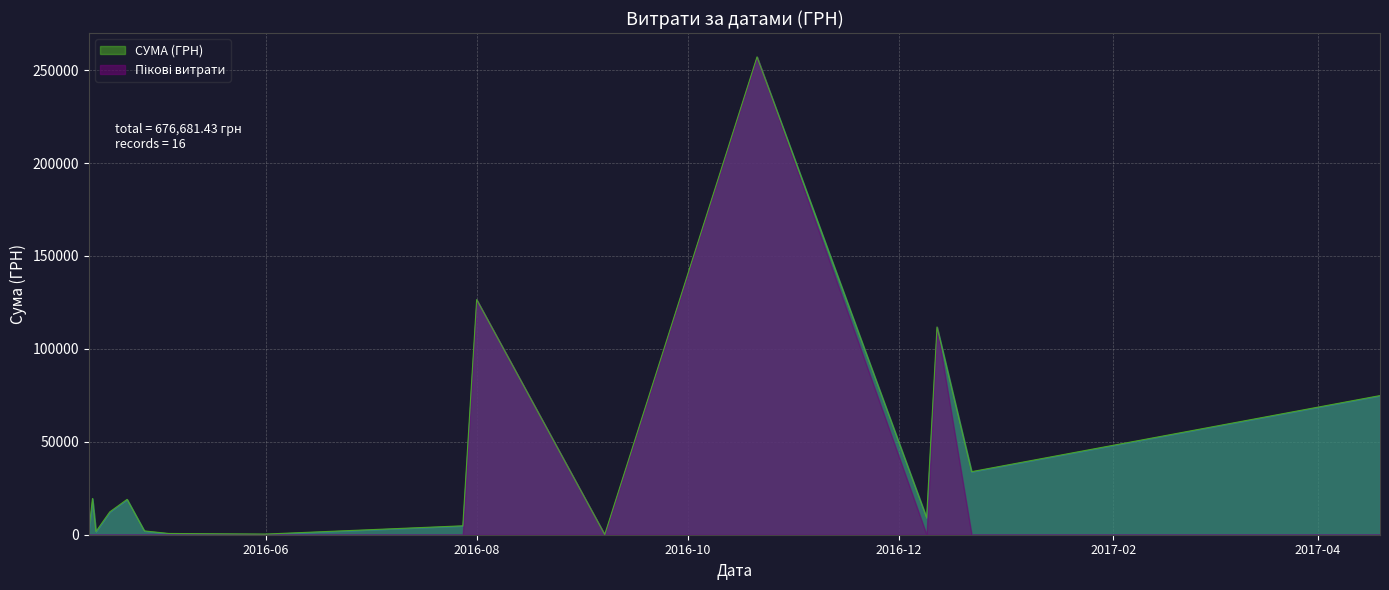

What is the value of the 22nd point from the left?

1528.2